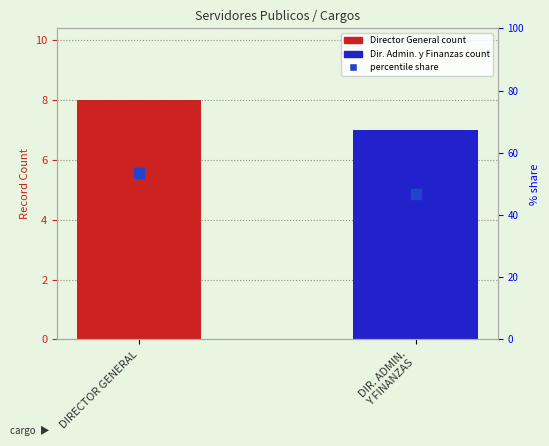

What is the sum of the values at DIRECTOR GENERAL and DIR. ADMIN.
Y FINANZAS?

100.0